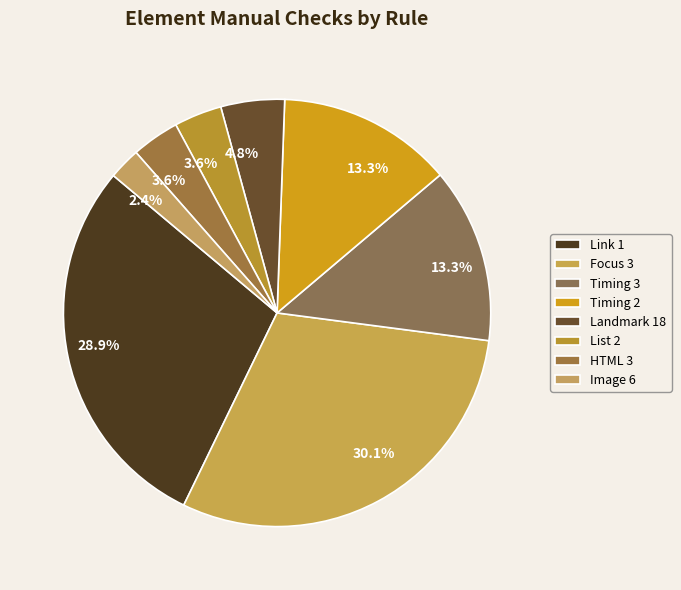

How many slices are in this pie chart?

8